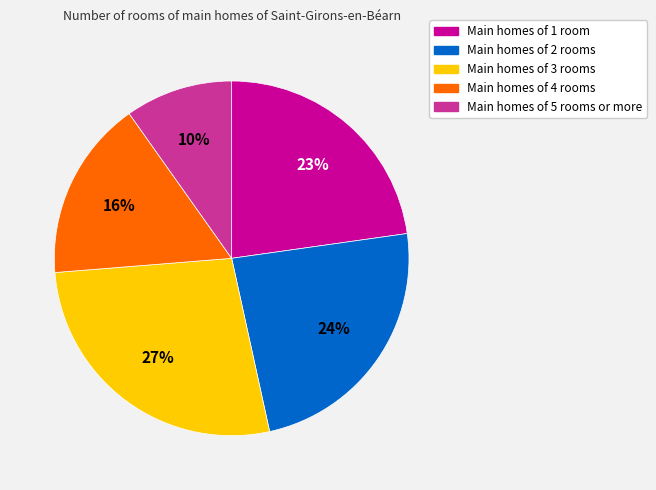

Does any single category account for the majority?

No